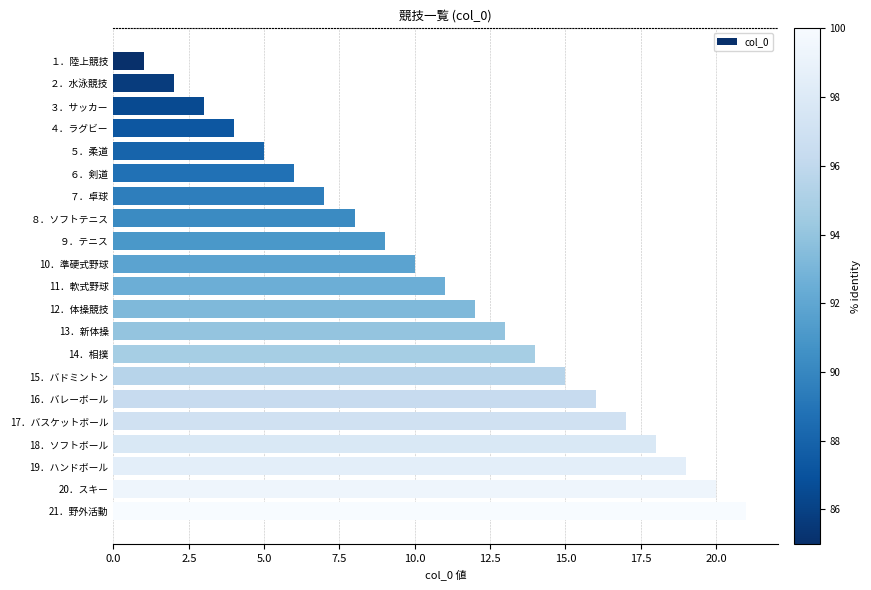

Where is the data nearest to the value 11?

11．軟式野球